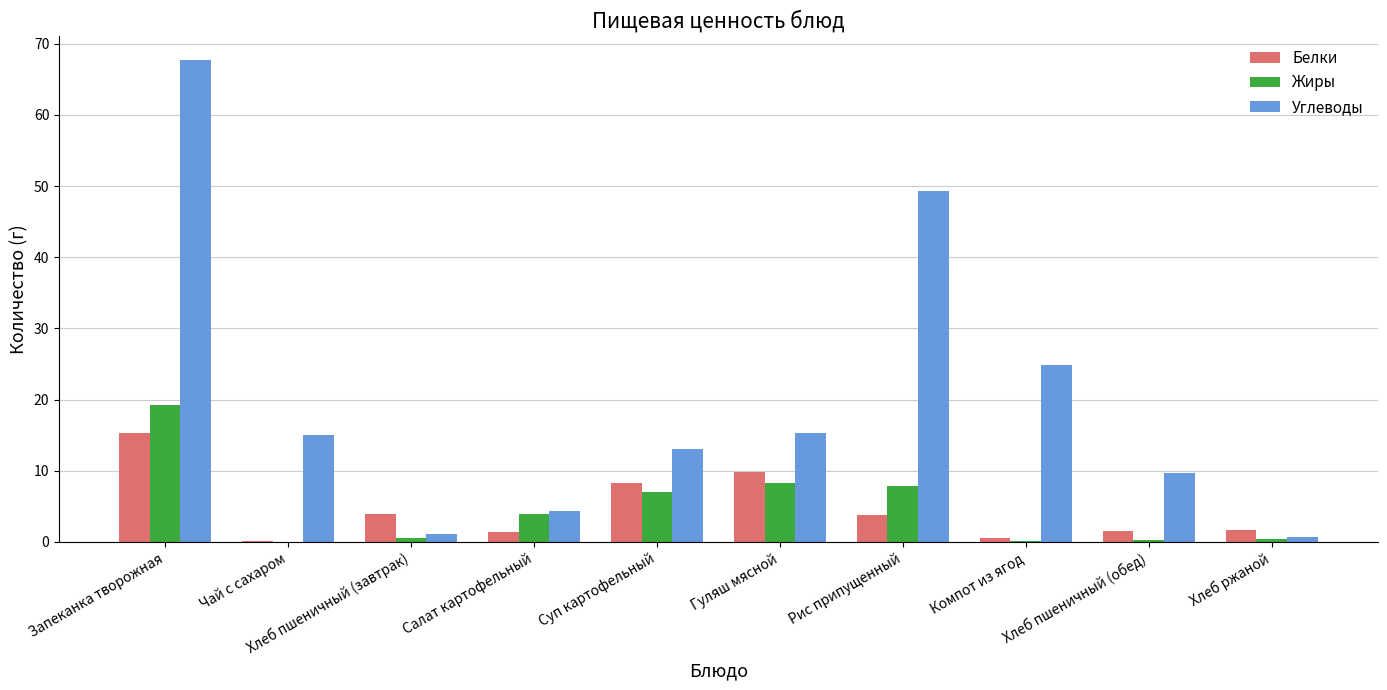

Is it true that Белки equals 2.2 at Гуляш мясной?

False